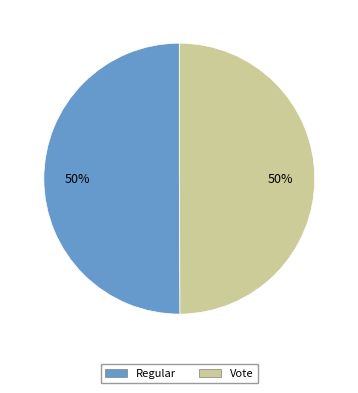

Combined, do Regular and Vote account for over 50%?

Yes